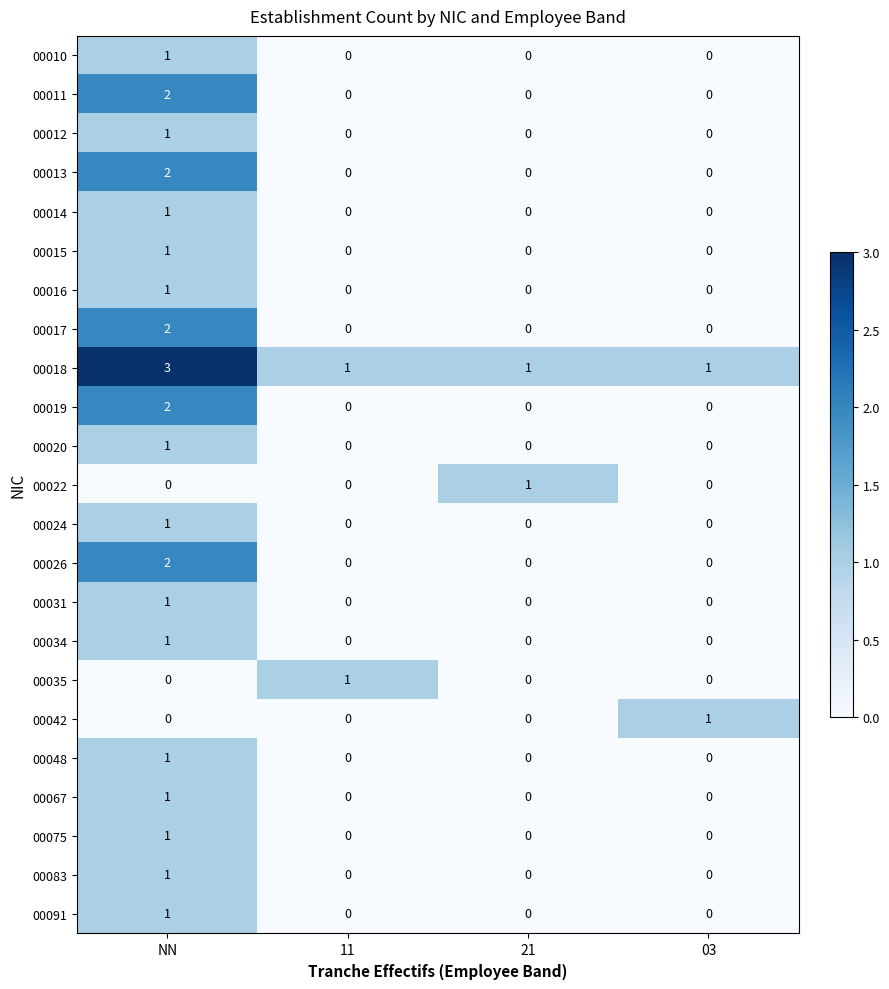

Count the 00035 values in the range 0 to 1.

4